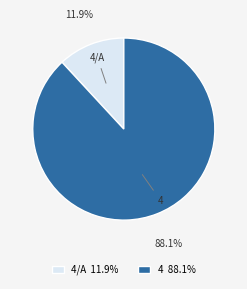

To the nearest percent, what percentage of the pie is 4?

88%